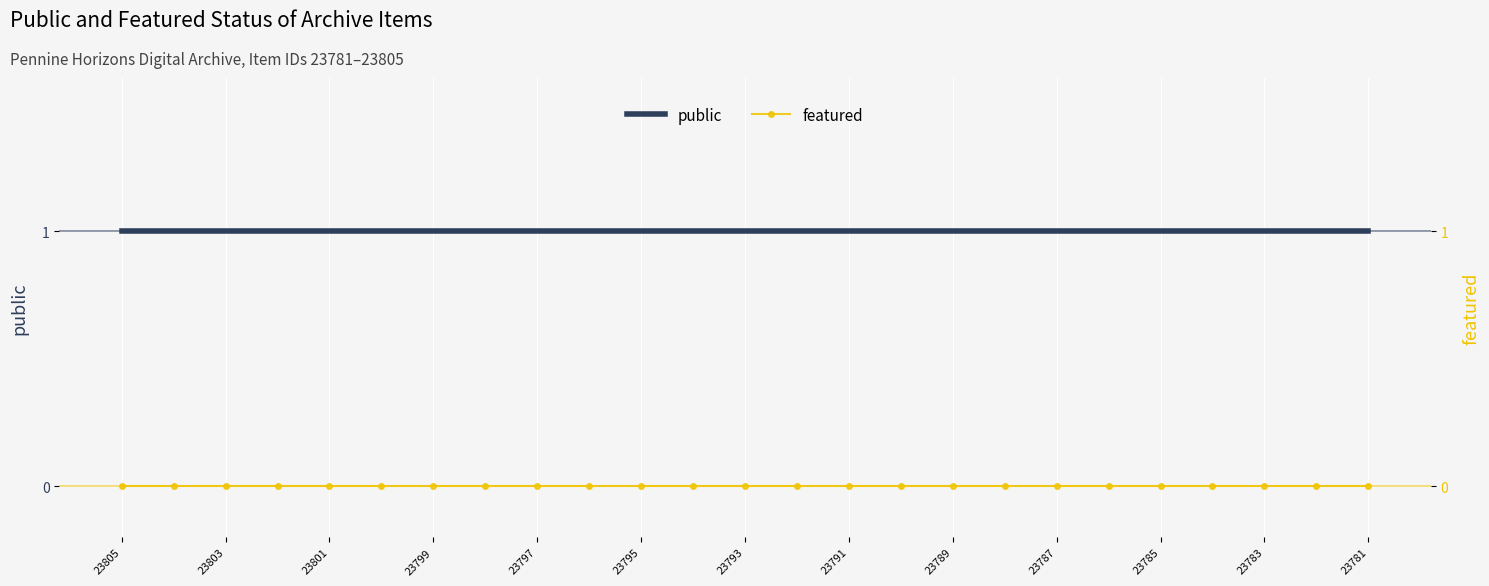

What are all the series names shown in the legend?

public, featured